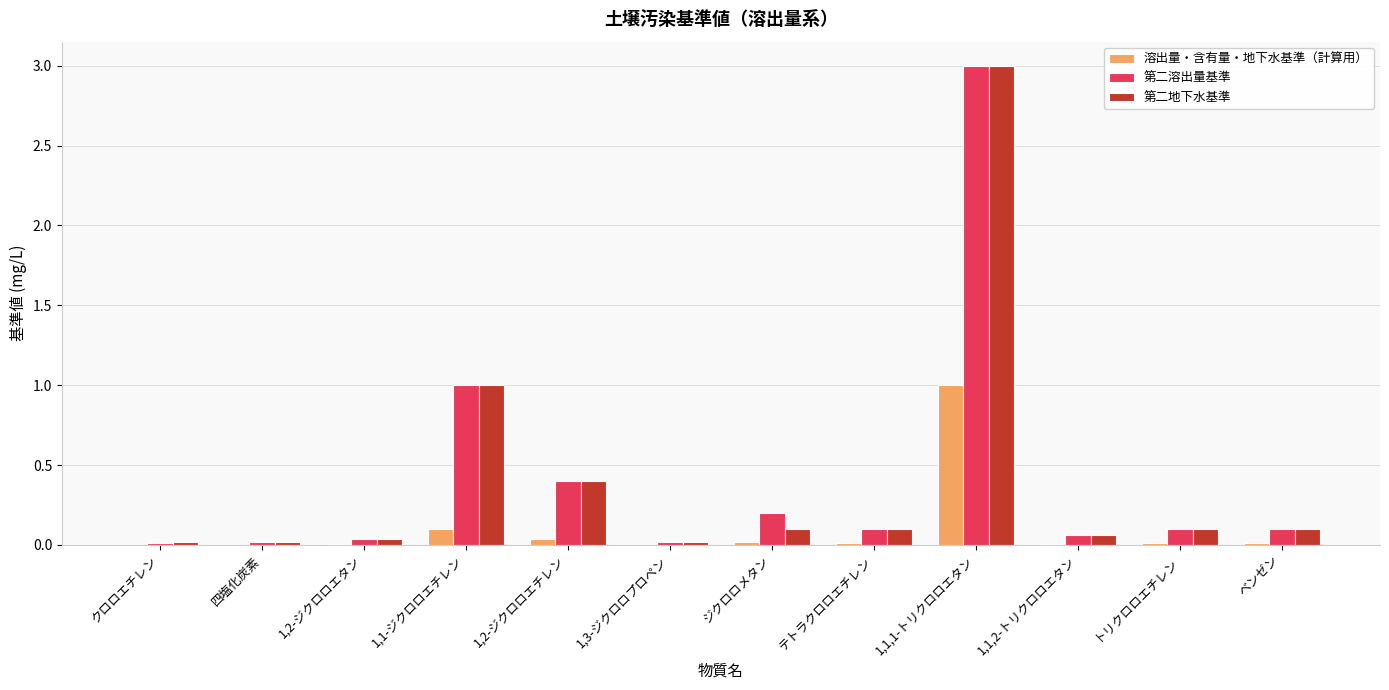

Is the value of 第二地下水基準 at ベンゼン greater than the value of 溶出量・含有量・地下水基準（計算用） at ジクロロメタン?

Yes